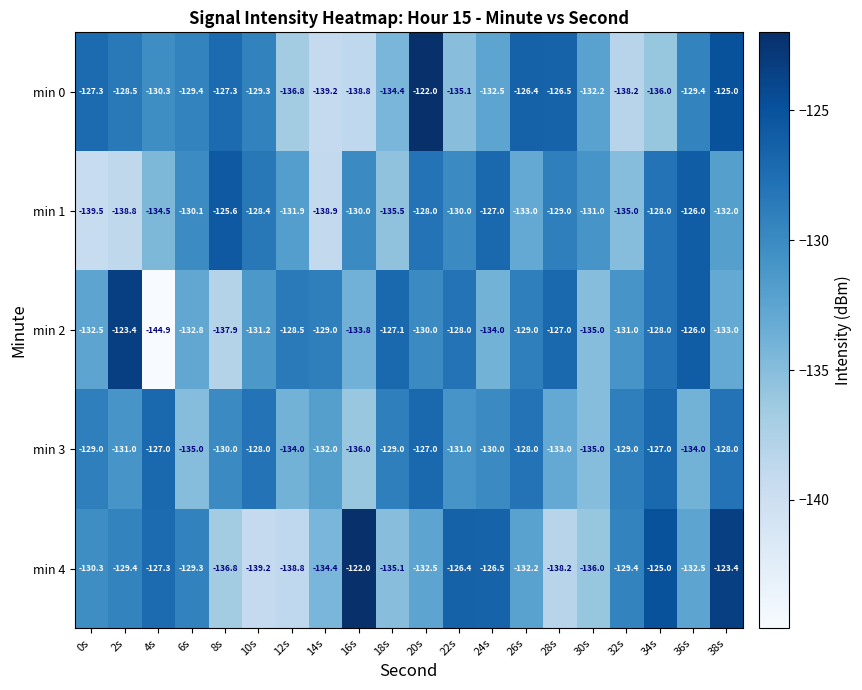

Which series has the widest spread of values?

min 2